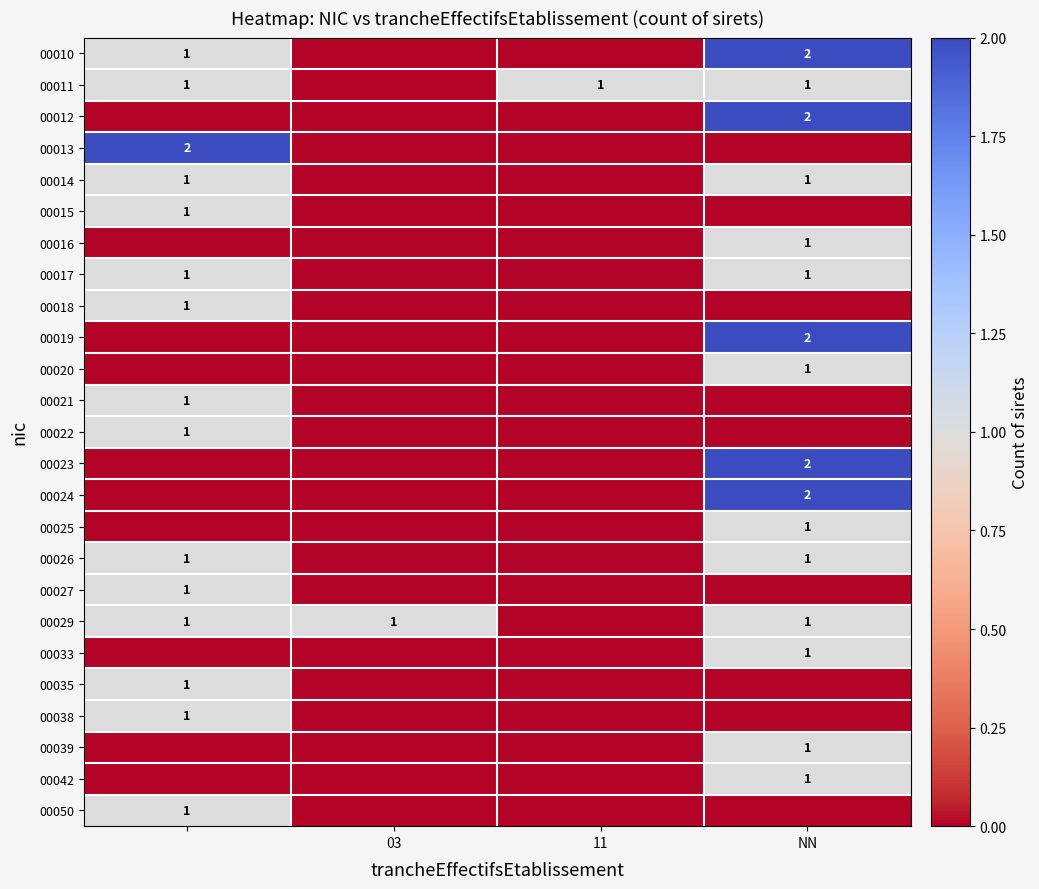

True or false: 00029 has a value of 1 at NN.

True